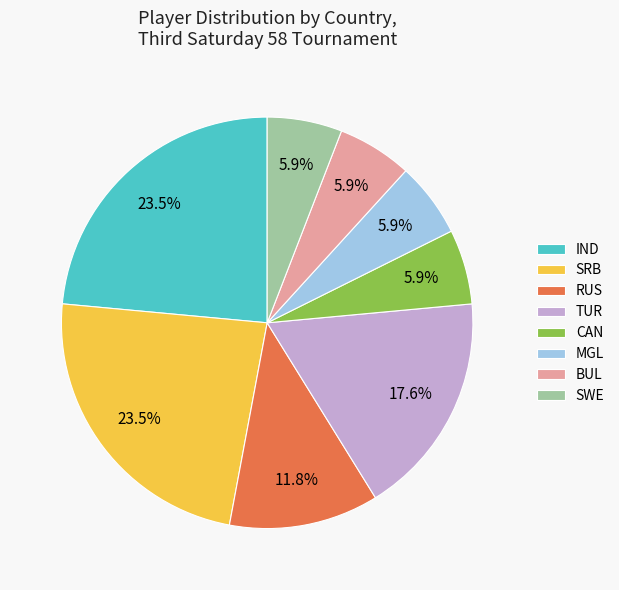

Is it true that TUR is 18% of the pie?

True